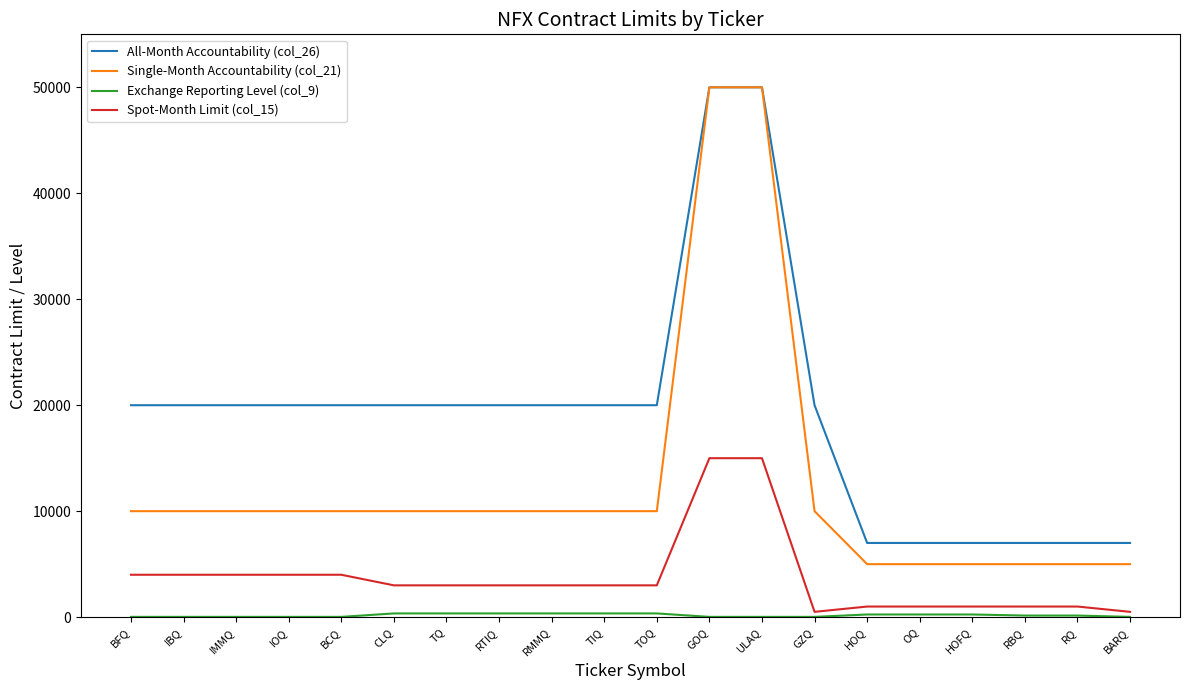

Count the number of categories in the chart.

20